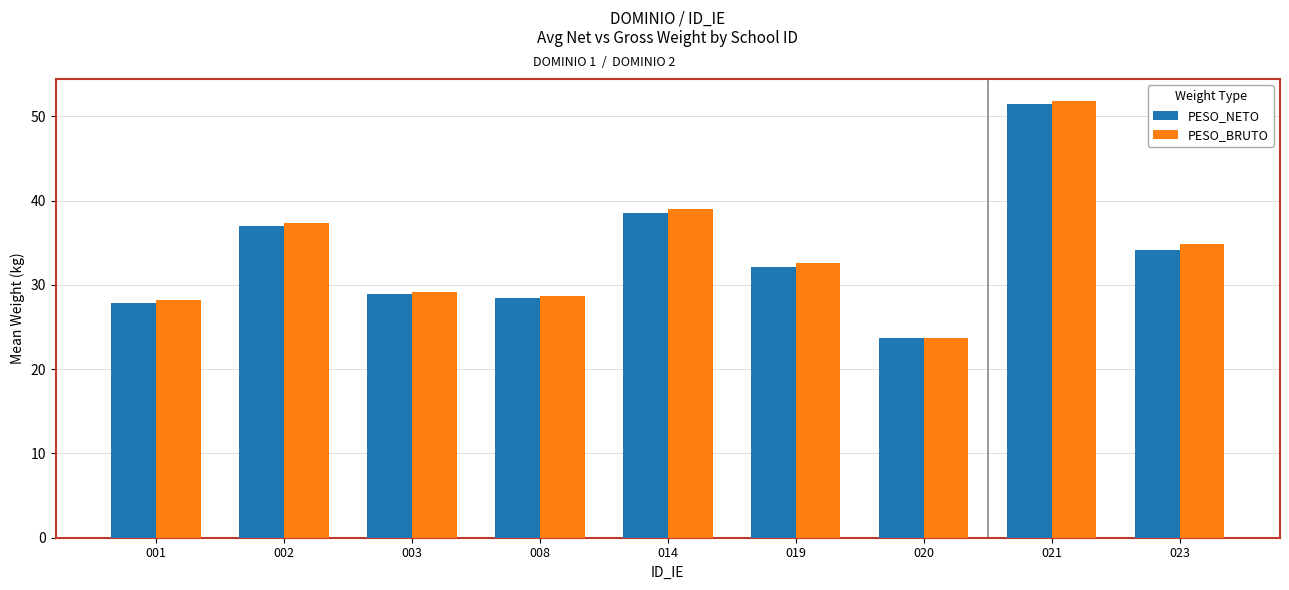

Reading left to right, extract all data points from this chart.

PESO_NETO: 001=27.9	002=37.0	003=28.9	008=28.4	014=38.5	019=32.2	020=23.7	021=51.5	023=34.1
PESO_BRUTO: 001=28.2	002=37.4	003=29.2	008=28.7	014=39.0	019=32.6	020=23.7	021=51.8	023=34.9